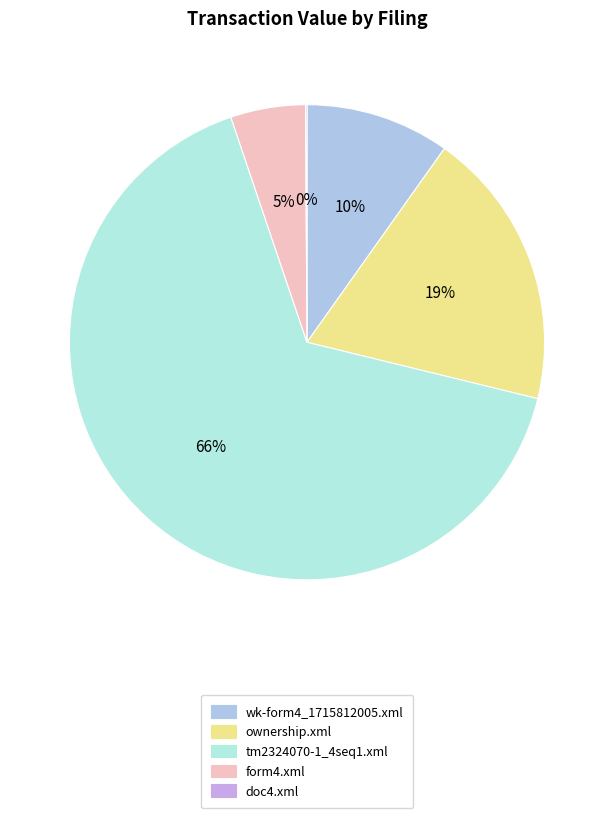

Count the number of slices in the pie.

5